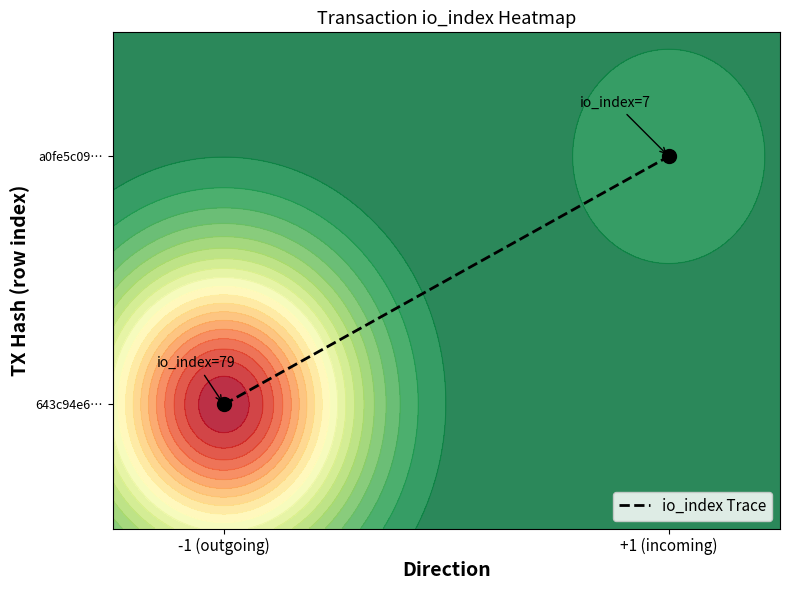

How many categories are shown in the chart?

2